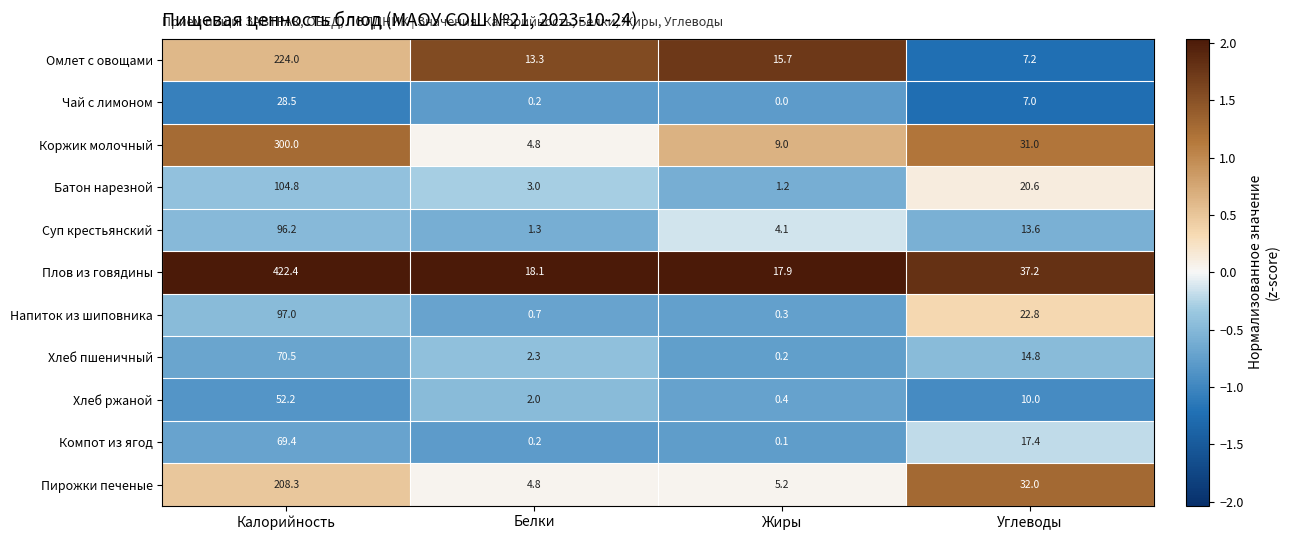

Which label corresponds to the smallest value in the chart?

Жиры